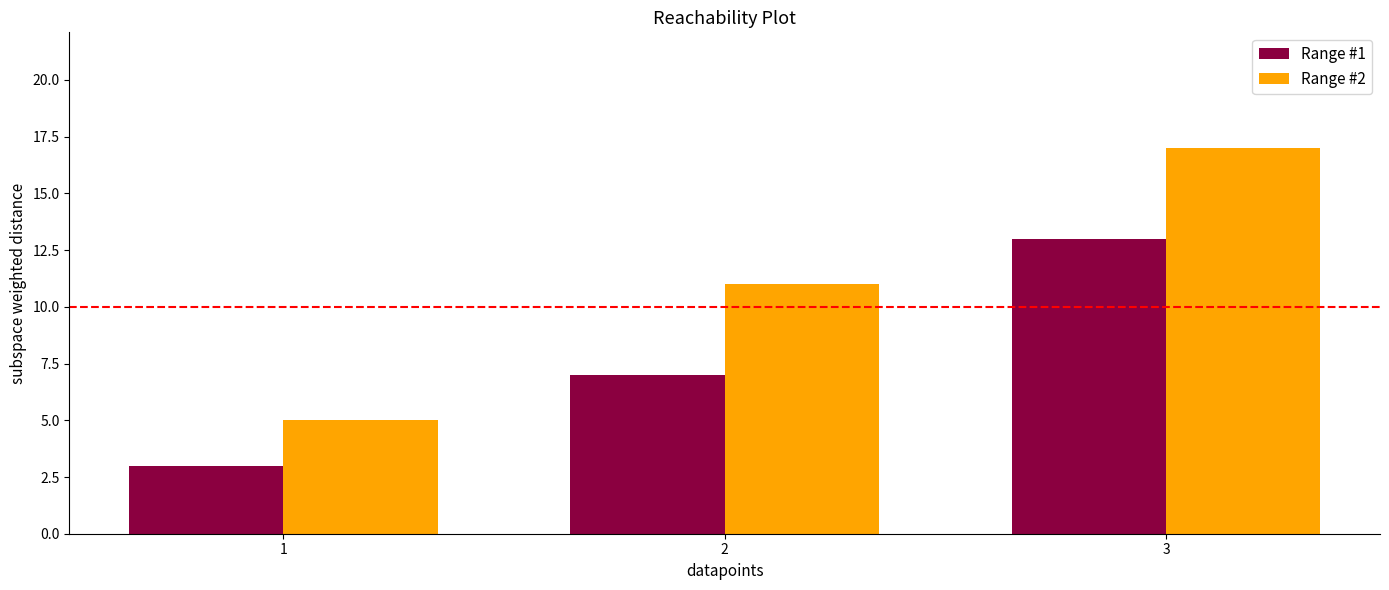

Are the bars horizontal?

No